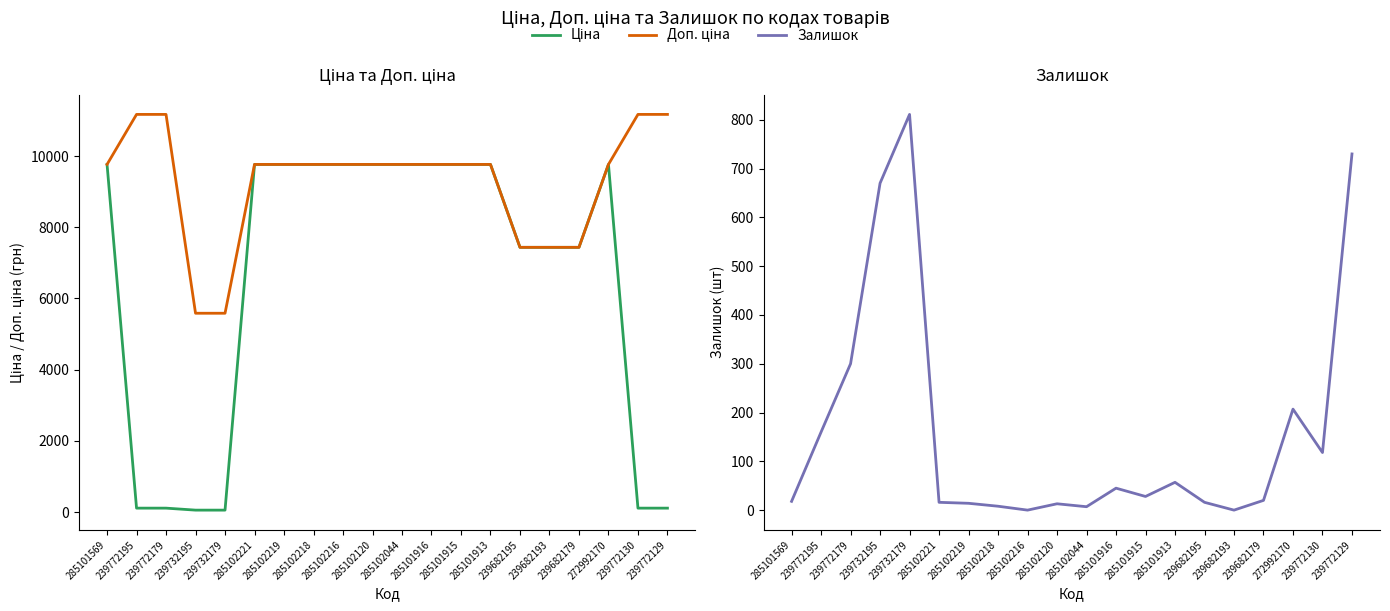

How many lines are shown in the chart?

3